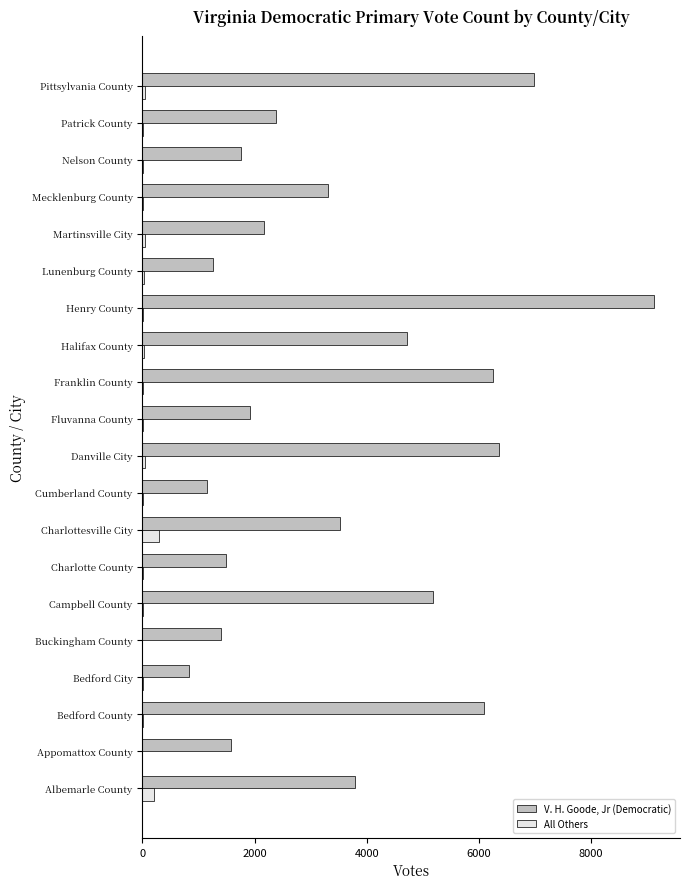

Which category has the highest value in the V. H. Goode, Jr (Democratic) series?

Henry County